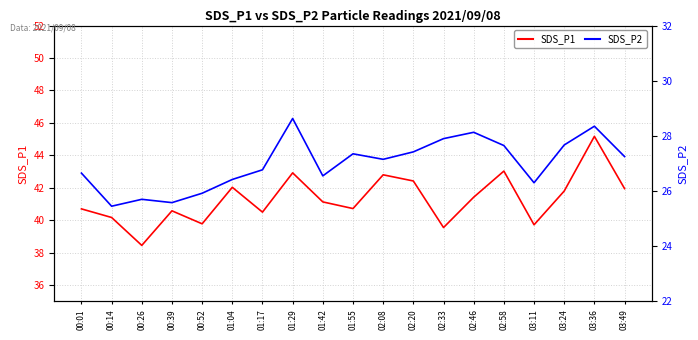

Is it true that SDS_P2 equals 26.3 at 03:11?

True